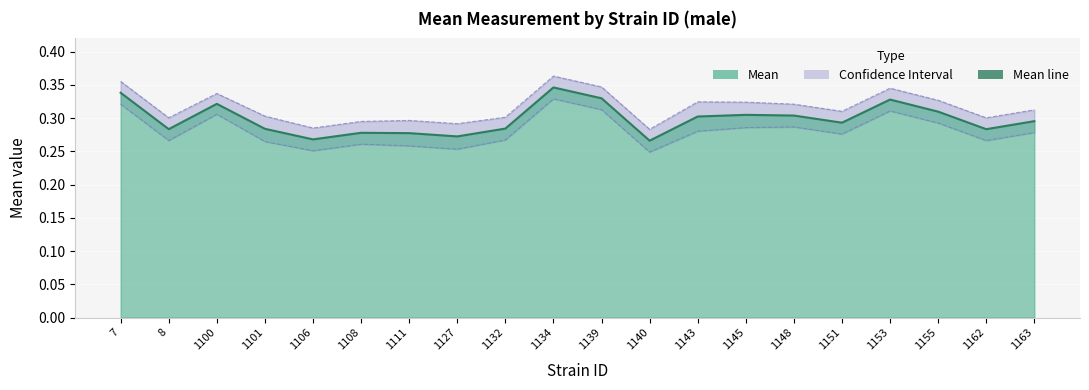

List the labels in order of Upper CL value, smallest first.

1140, 1106, 1127, 1108, 1111, 1162, 8, 1132, 1101, 1151, 1163, 1148, 1145, 1143, 1155, 1100, 1153, 1139, 7, 1134